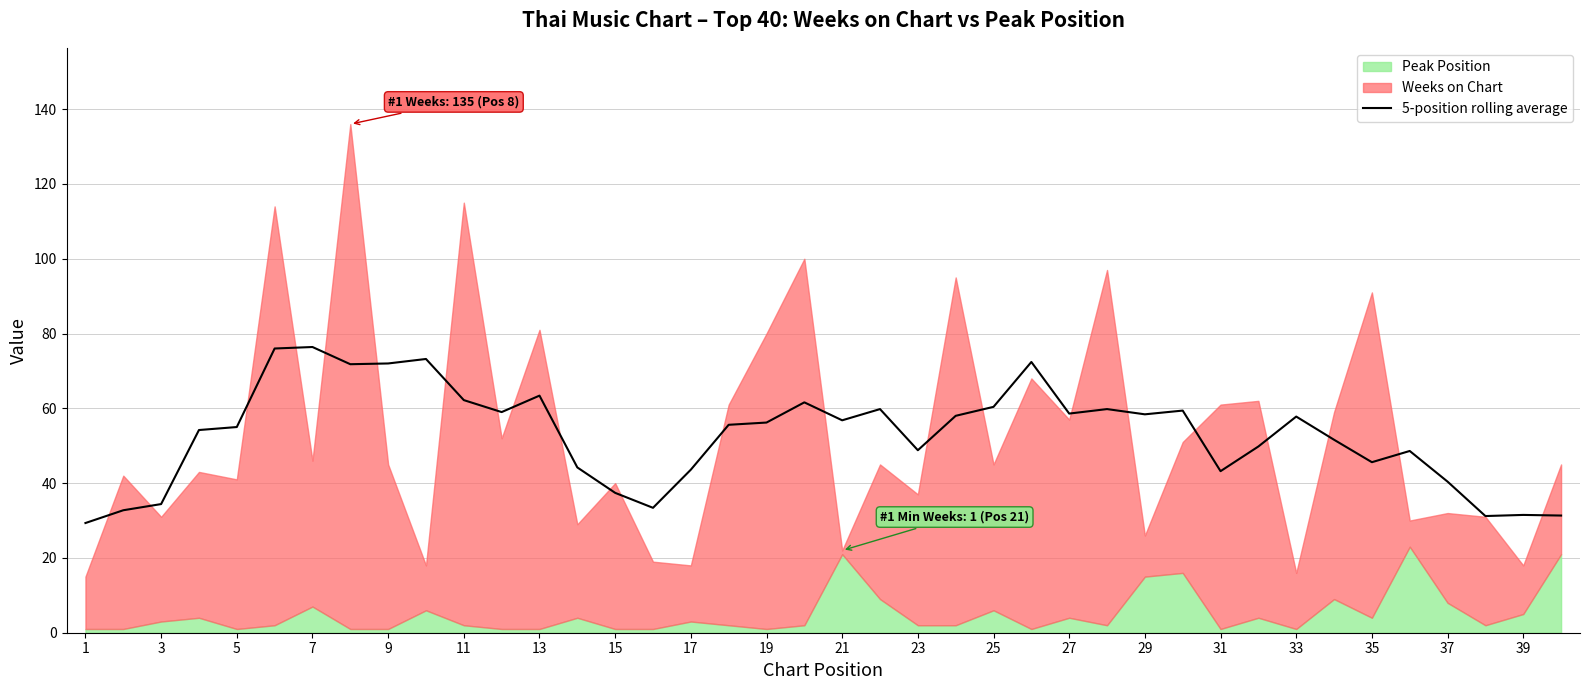

What is the maximum value for 5-position rolling average?

76.4